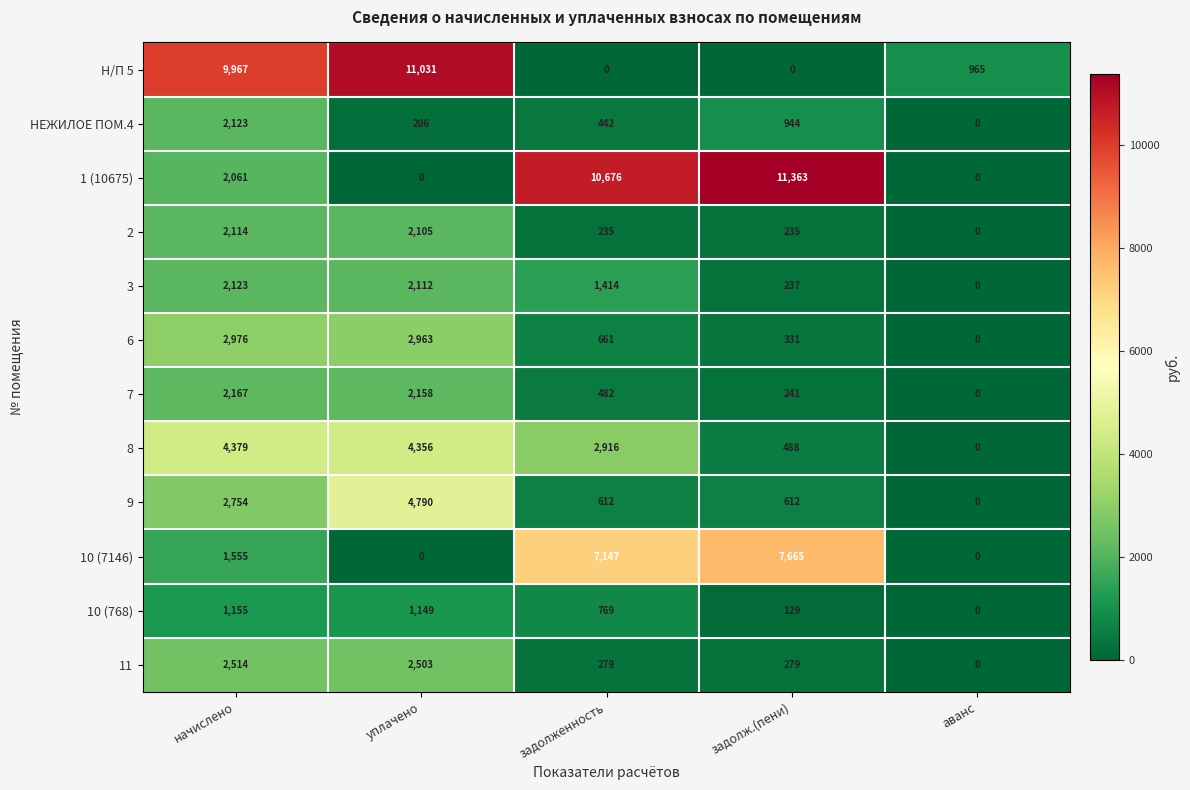

Count the number of categories in the chart.

5